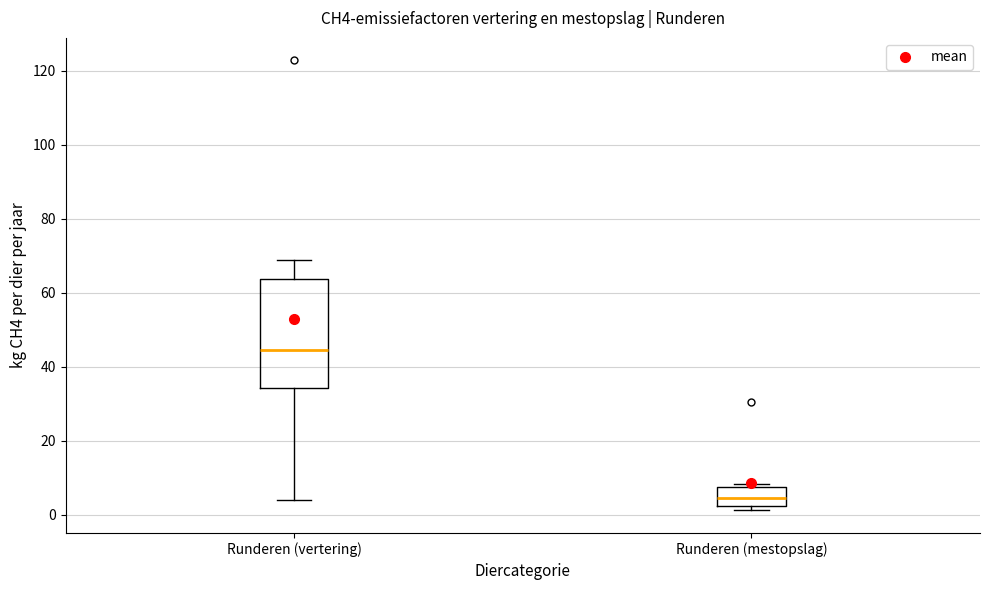

Reading left to right, transcribe this box plot: for each box, give where its median line is, the range the box spans, and where its two whiskers end, as read against the y-axis. The values are not printed on the chart, so give them approximately, as read against the axis.

Runderen (vertering): median 44, box 34 to 64, whiskers 4 to 68
Runderen (mestopslag): median 4, box 2 to 8, whiskers 2 (just below the box's lower edge) to 8 (just above the box's upper edge)